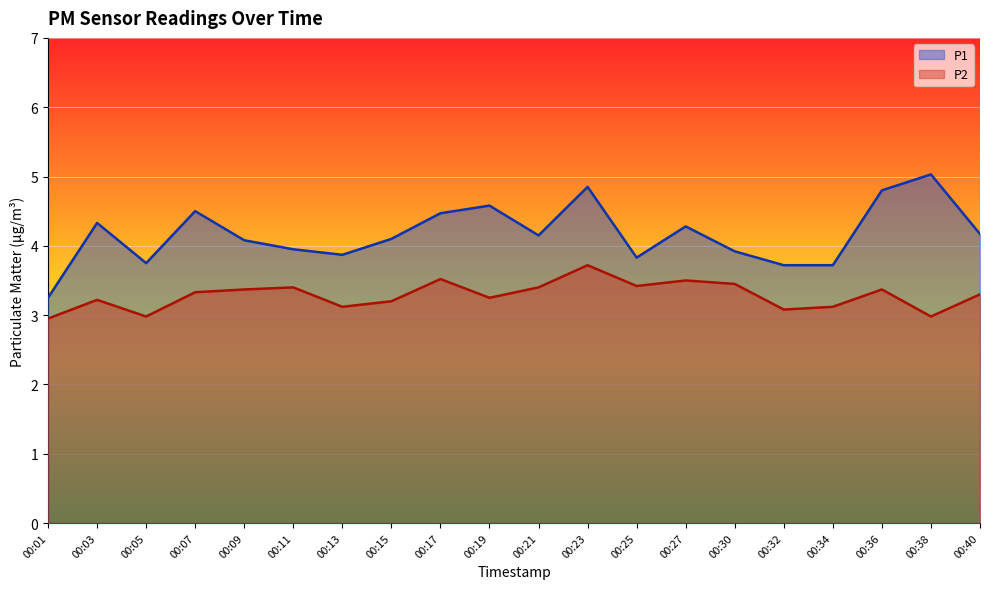

Is it true that P2 equals 3.2 at 00:03?

True